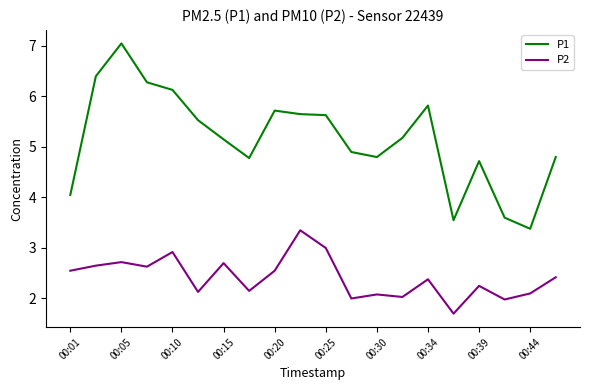

Which series has the largest total across all categories?

P1